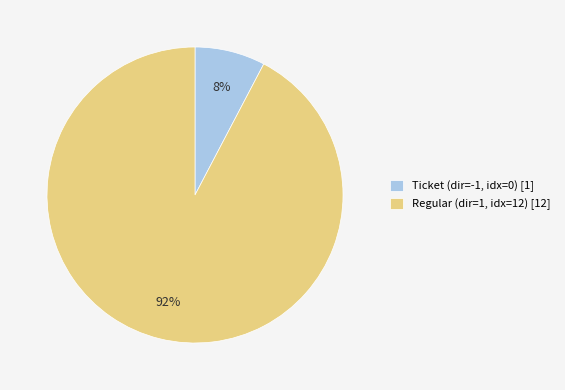

Which has a higher value, Ticket (dir=-1, idx=0) [1] or Regular (dir=1, idx=12) [12]?

Regular (dir=1, idx=12) [12]